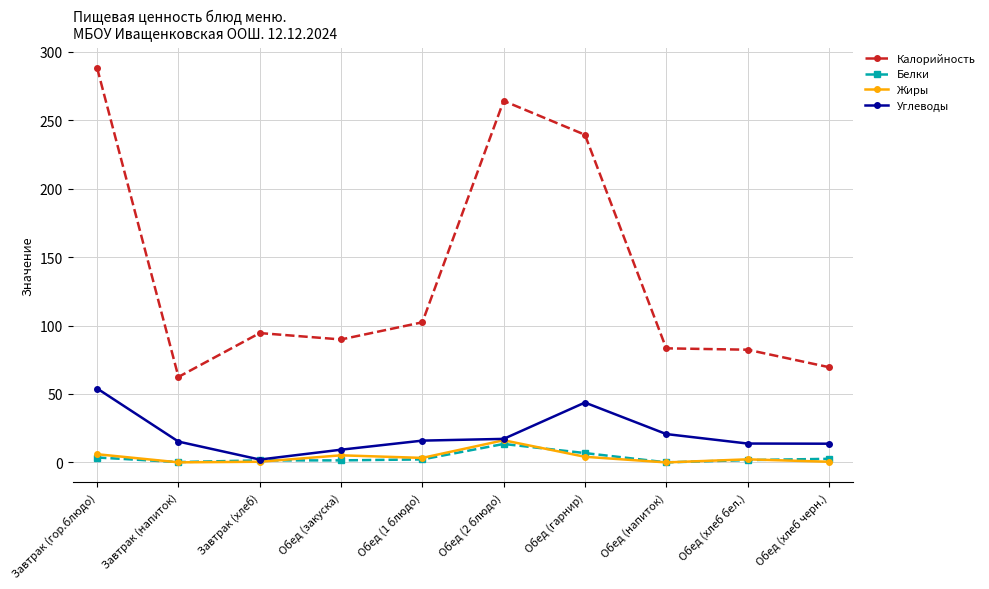

True or false: Калорийность and Белки cross at least once.

False